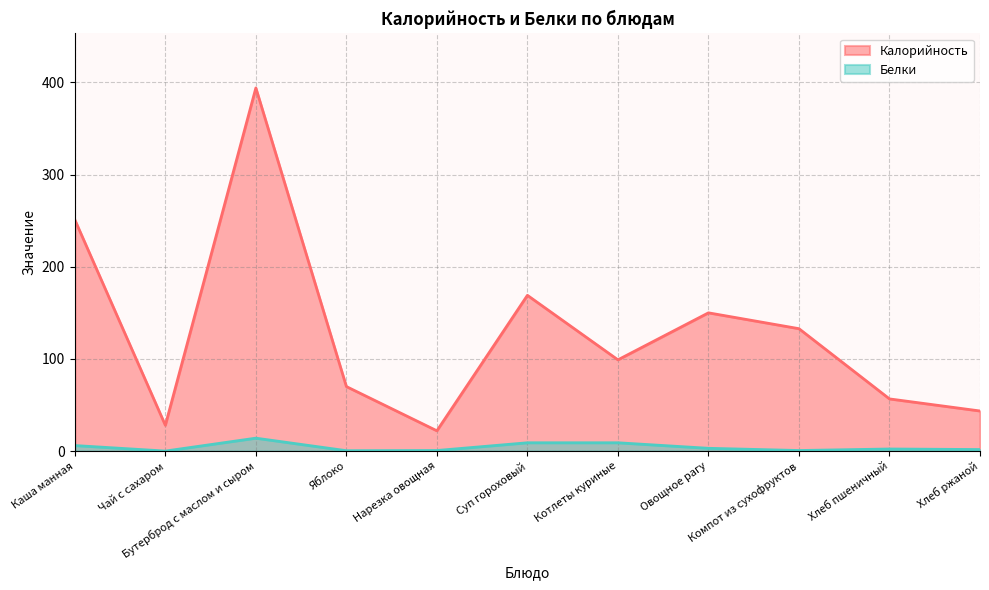

Read the Белки value at Компот из сухофруктов.

0.6